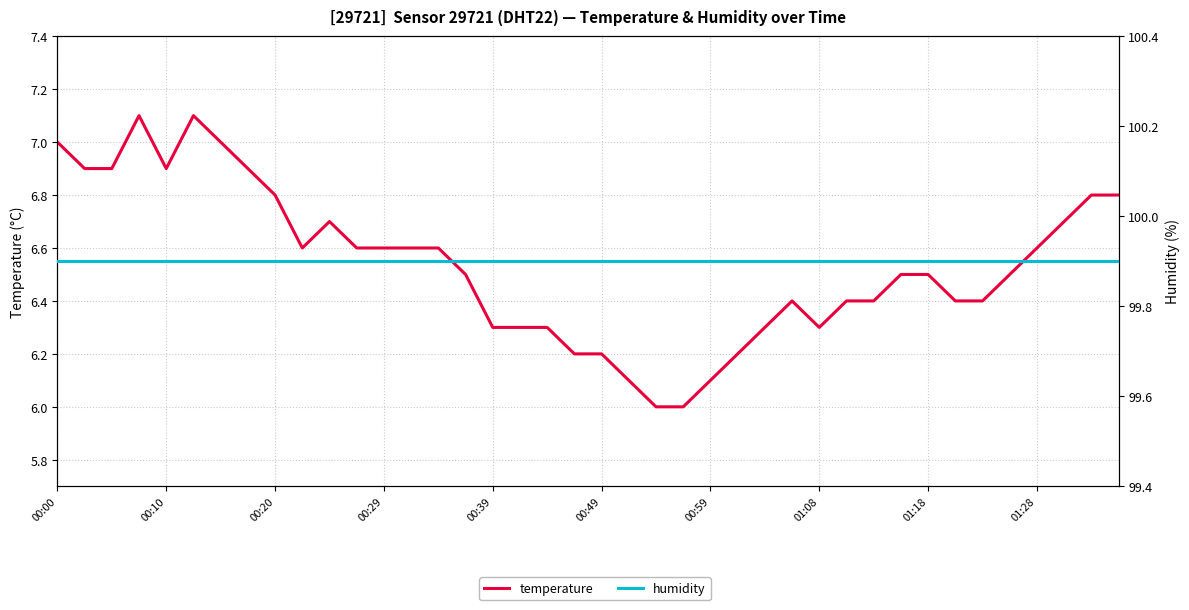

Rank the categories by humidity value from highest to lowest.

00:00, 00:10, 00:20, 00:29, 00:39, 00:49, 00:59, 01:08, 01:18, 01:28, 10, 11, 12, 13, 14, 15, 16, 17, 18, 19, 20, 21, 22, 23, 24, 25, 26, 27, 28, 29, 30, 31, 32, 33, 34, 35, 36, 37, 38, 39